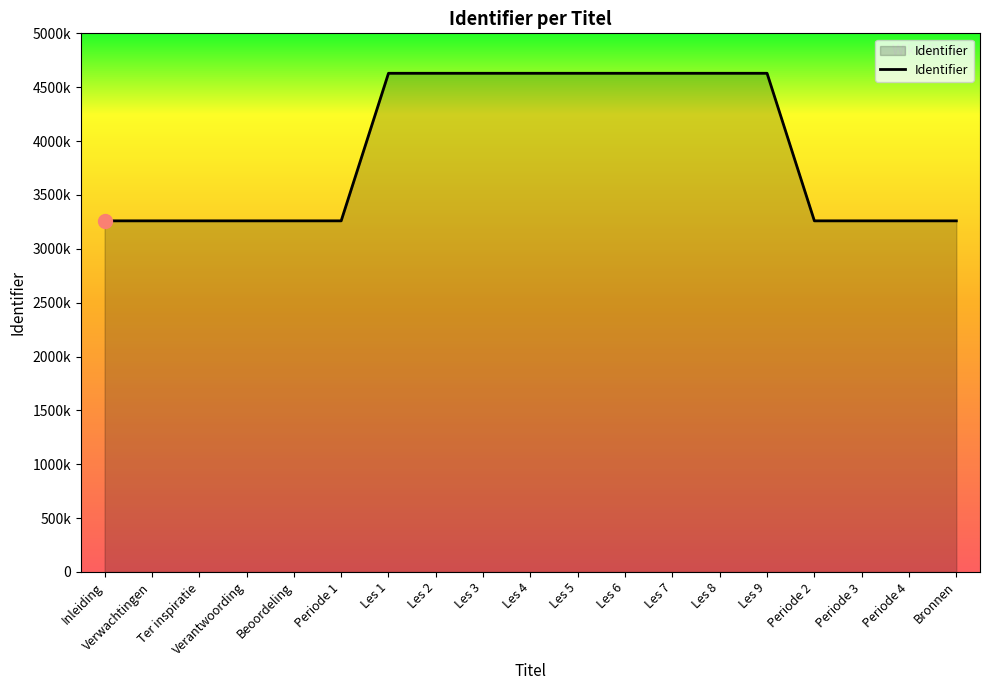

Does the chart have visible grid lines?

No